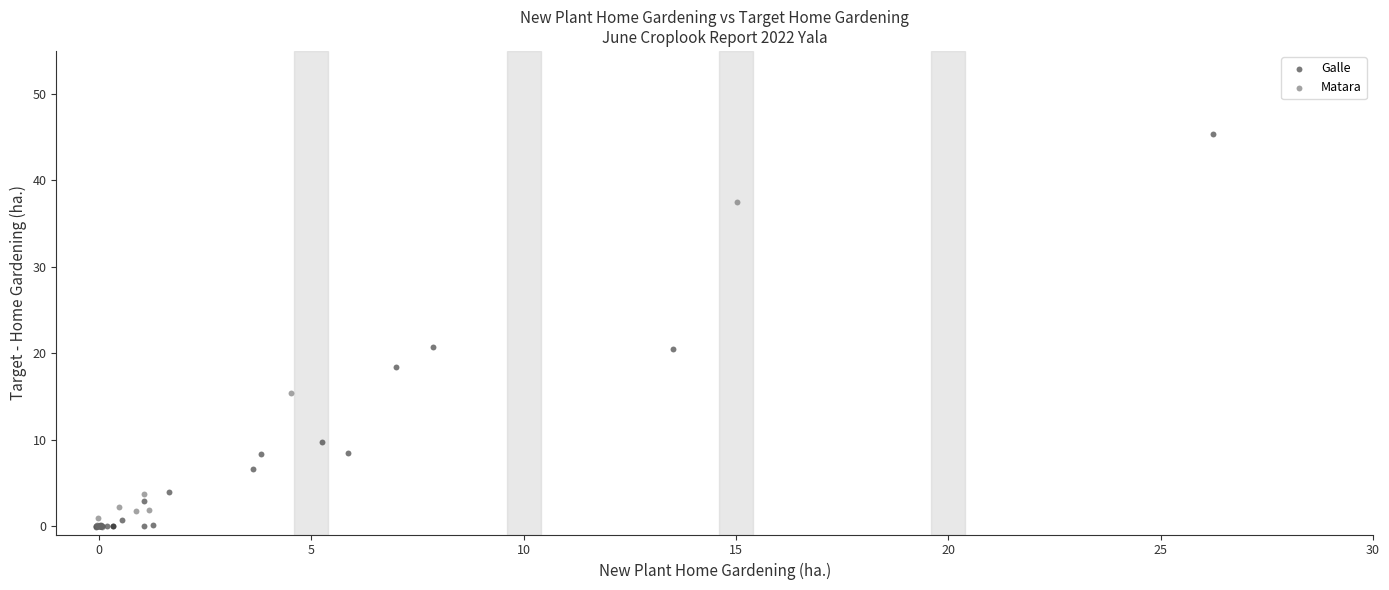

Which series has the largest Y range (max minus min)?

Galle